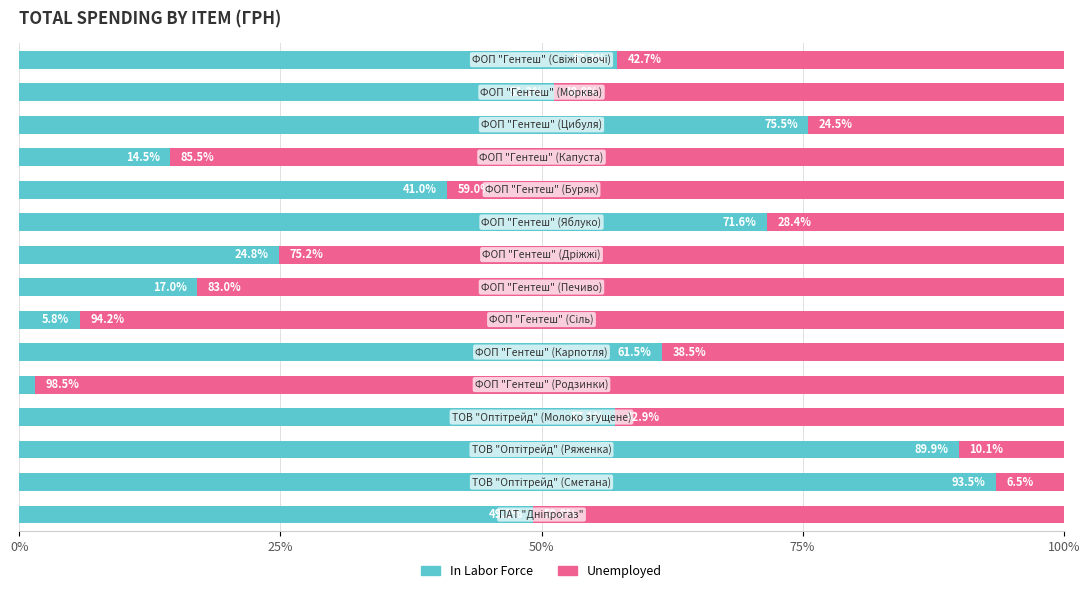

What is the difference between the maximum and minimum values in the Unemployed series?

92.1